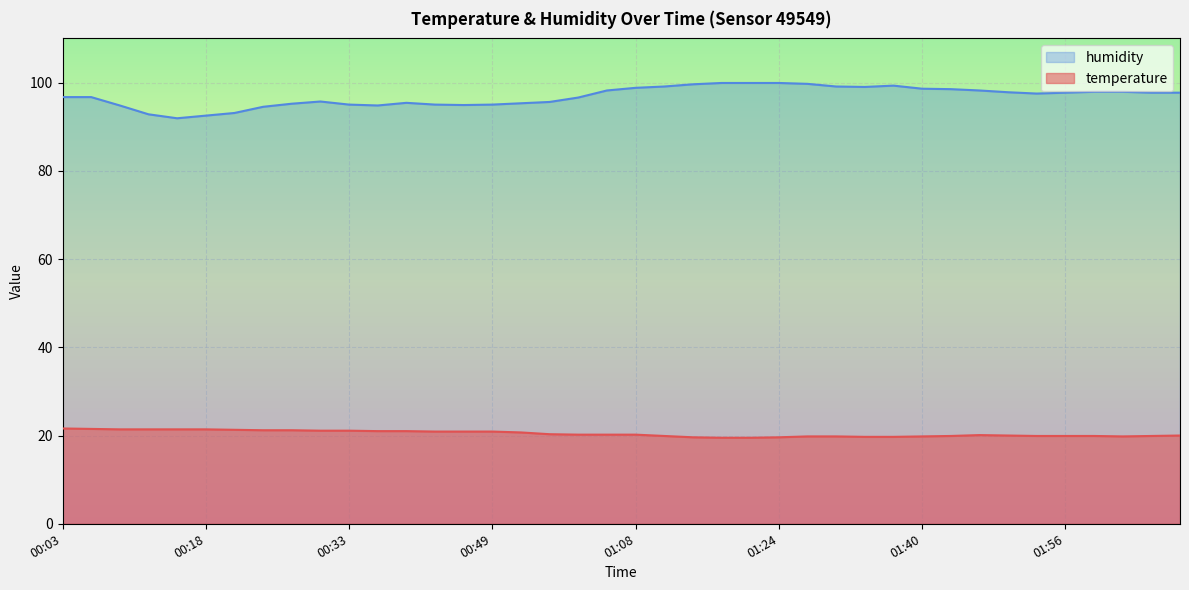

Where is humidity nearest to the value 95?

00:33